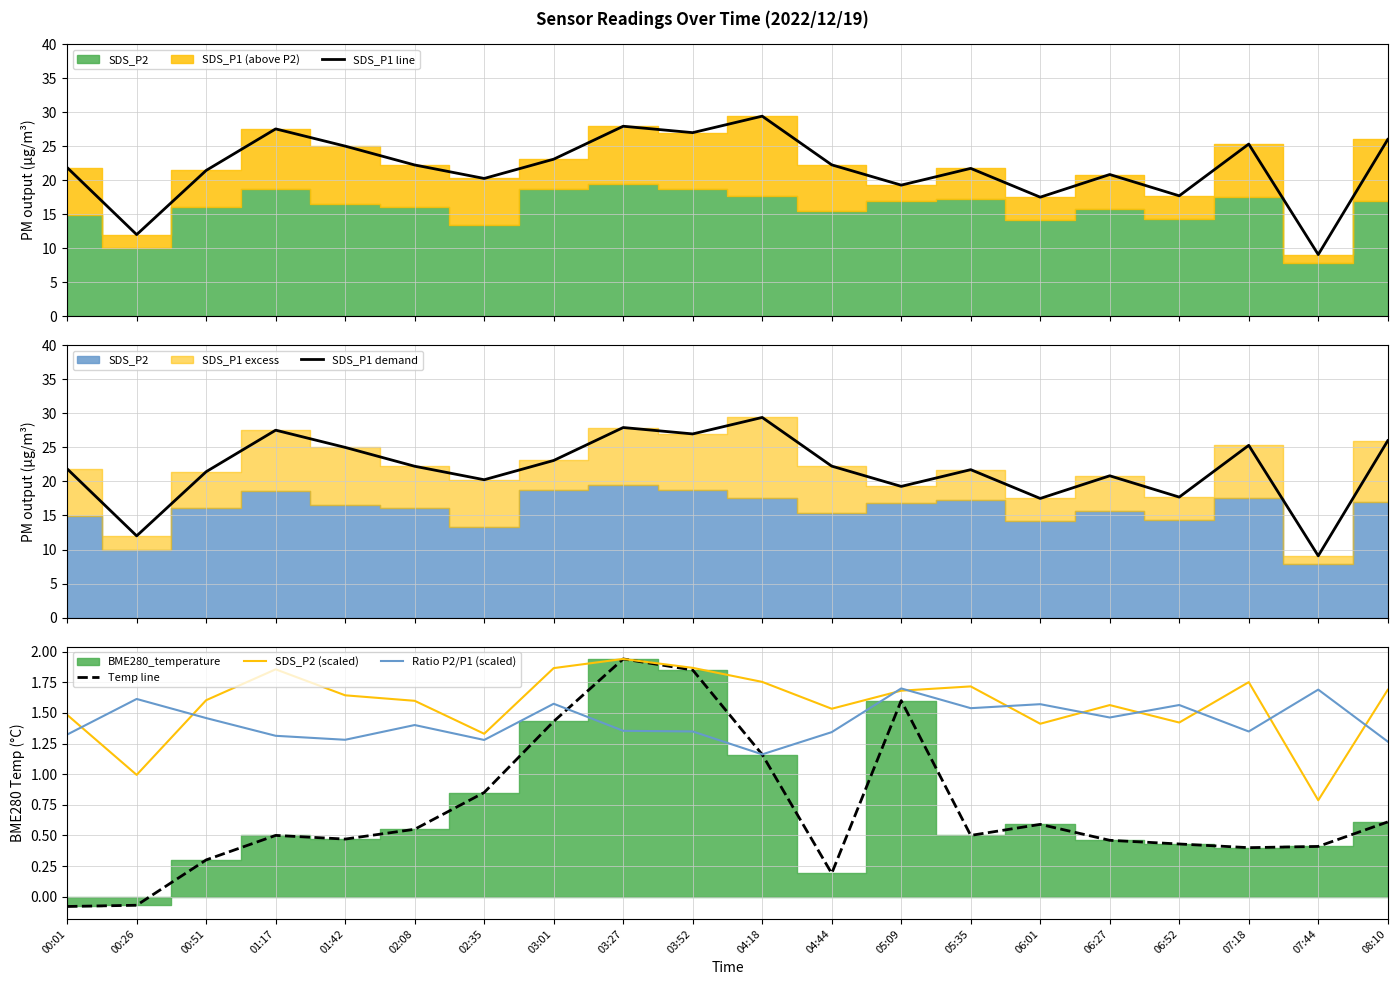

What is the label of the 7th point from the left?

02:35